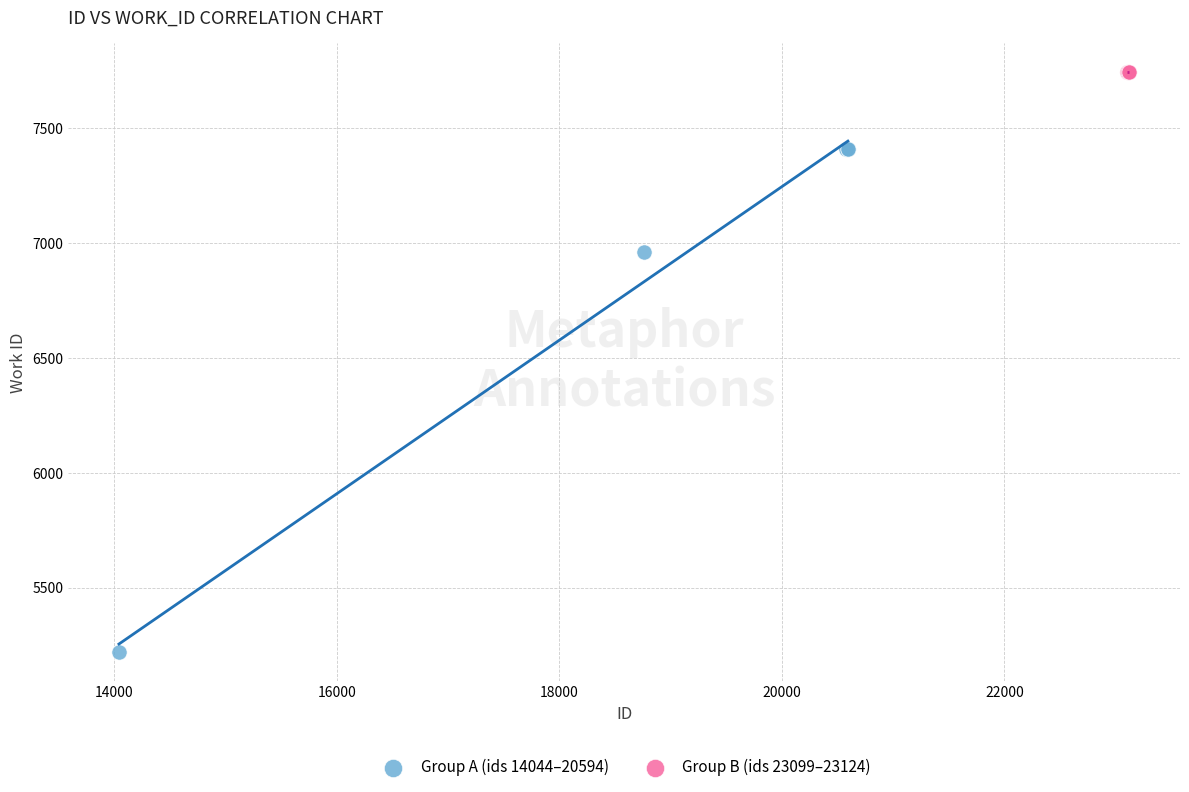

Which series contains the highest Y value?

Group B (ids 23099–23124)